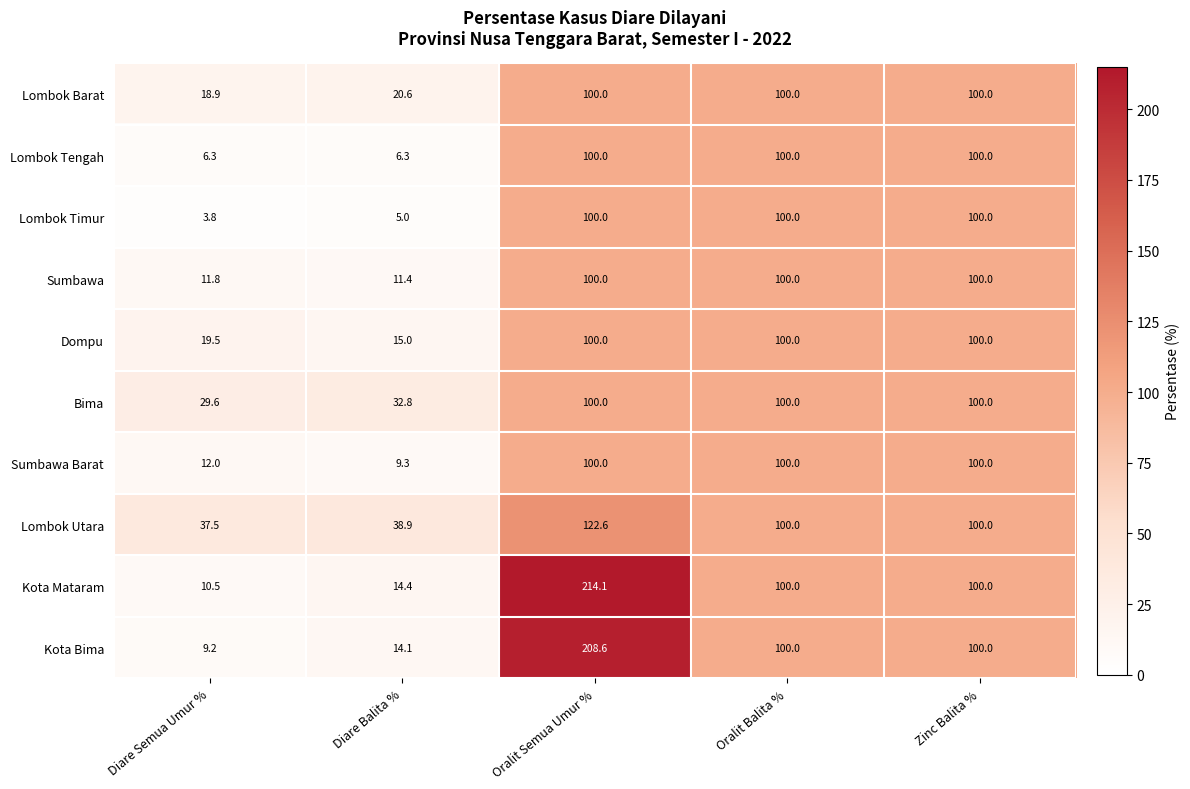

Which series changed the most between Diare Semua Umur % and Oralit Balita %?

Lombok Timur